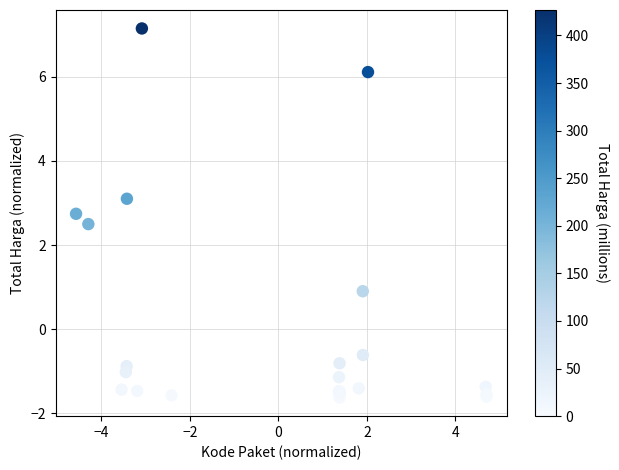

What Y value in the scatter plot is closest to 2?

2.5